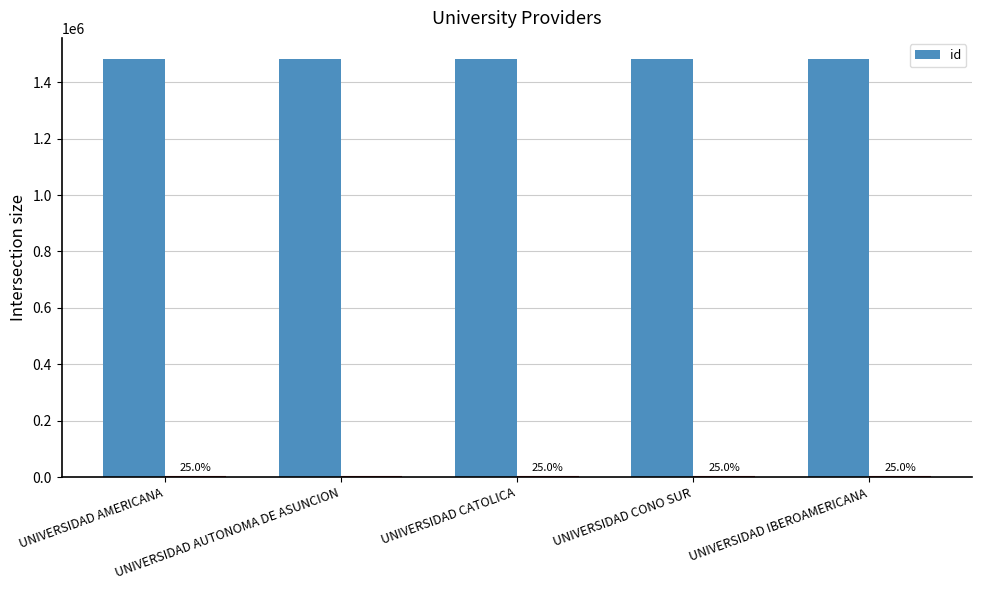

Rank the categories by value from highest to lowest.

UNIVERSIDAD AUTONOMA DE ASUNCION, UNIVERSIDAD AMERICANA, UNIVERSIDAD CATOLICA, UNIVERSIDAD IBEROAMERICANA, UNIVERSIDAD CONO SUR